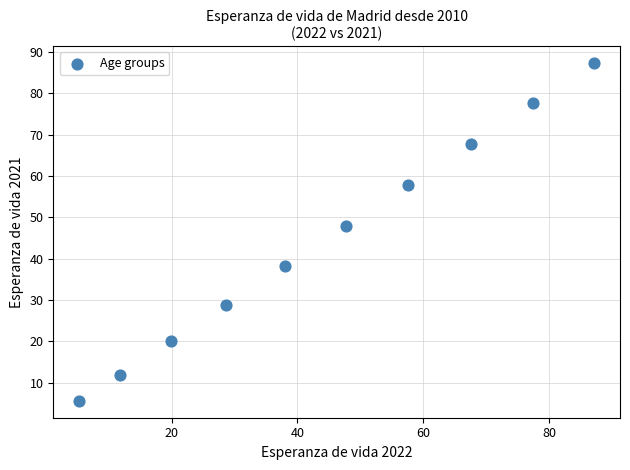

What Y value in the scatter plot is closest to 46?

47.9